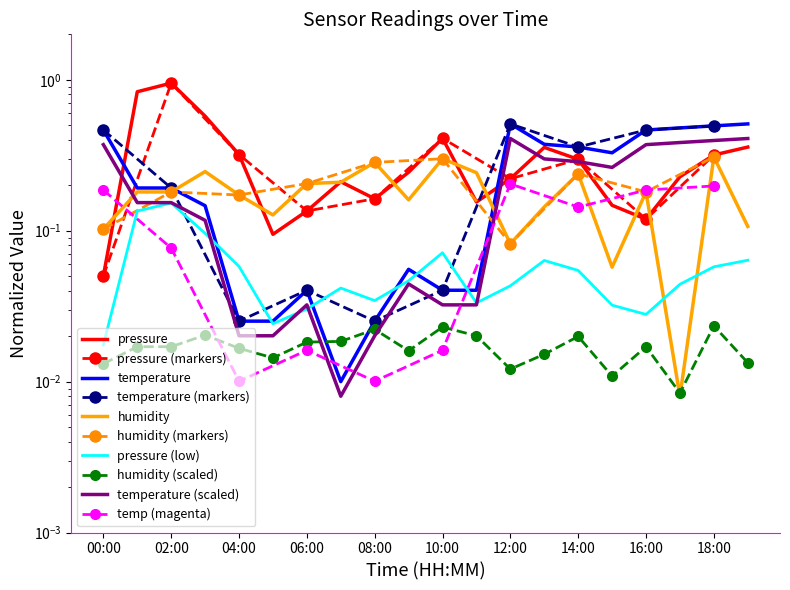

Reading right to left, transcribe all the data shown in this chart.

pressure: 19:00=0.4	18:00=0.3	17:00=0.2	16:00=0.1	15:00=0.1	14:00=0.3	13:00=0.4	12:00=0.2	11:00=0.2	10:00=0.4	09:00=0.2	08:00=0.2	07:00=0.2	06:00=0.1	05:00=0.1	04:00=0.3	03:00=0.6	02:00=1.0	01:00=0.8	00:00=0.1
temperature: 19:00=0.5	18:00=0.5	17:00=0.5	16:00=0.5	15:00=0.3	14:00=0.4	13:00=0.4	12:00=0.5	11:00=0.0	10:00=0.0	09:00=0.1	08:00=0.0	07:00=0.0	06:00=0.0	05:00=0.0	04:00=0.0	03:00=0.1	02:00=0.2	01:00=0.2	00:00=0.5
humidity: 19:00=0.1	18:00=0.3	17:00=0.0	16:00=0.2	15:00=0.1	14:00=0.2	13:00=0.1	12:00=0.1	11:00=0.2	10:00=0.3	09:00=0.2	08:00=0.3	07:00=0.2	06:00=0.2	05:00=0.1	04:00=0.2	03:00=0.2	02:00=0.2	01:00=0.2	00:00=0.1